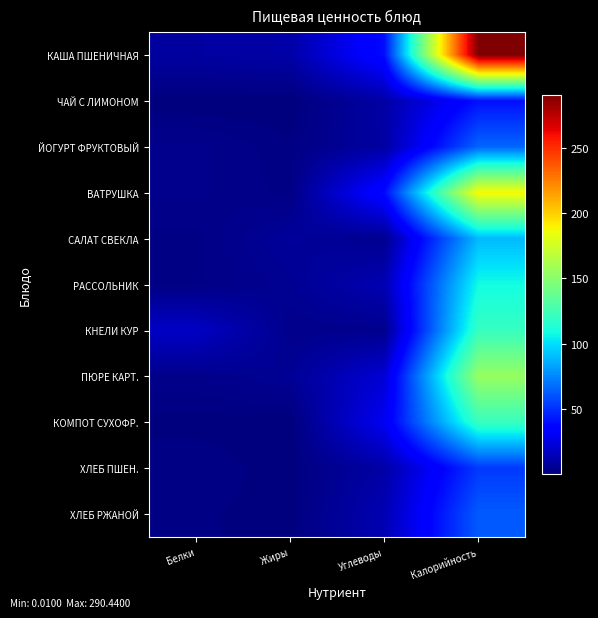

Reading right to left, list all the values displayed in this chart.

КАША ПШЕНИЧНАЯ: Калорийность=290.4	Углеводы=40.0	Жиры=10.5	Белки=9.0
ЧАЙ С ЛИМОНОМ: Калорийность=41.0	Углеводы=10.2	Жиры=0.0	Белки=0.1
ЙОГУРТ ФРУКТОВЫЙ: Калорийность=65.3	Углеводы=9.3	Жиры=1.4	Белки=3.8
ВАТРУШКА: Калорийность=188.1	Углеводы=39.1	Жиры=1.9	Белки=3.7
САЛАТ СВЕКЛА: Калорийность=89.7	Углеводы=4.4	Жиры=7.2	Белки=1.9
РАССОЛЬНИК: Калорийность=108.6	Углеводы=13.3	Жиры=5.3	Белки=1.9
КНЕЛИ КУР: Калорийность=120.9	Углеводы=3.9	Жиры=3.7	Белки=18.0
ПЮРЕ КАРТ.: Калорийность=154.8	Углеводы=21.9	Жиры=6.0	Белки=3.3
КОМПОТ СУХОФР.: Калорийность=121.3	Углеводы=29.7	Жиры=0.0	Белки=0.6
ХЛЕБ ПШЕН.: Калорийность=52.7	Углеводы=10.3	Жиры=0.2	Белки=2.3
ХЛЕБ РЖАНОЙ: Калорийность=62.3	Углеводы=13.4	Жиры=0.3	Белки=1.5